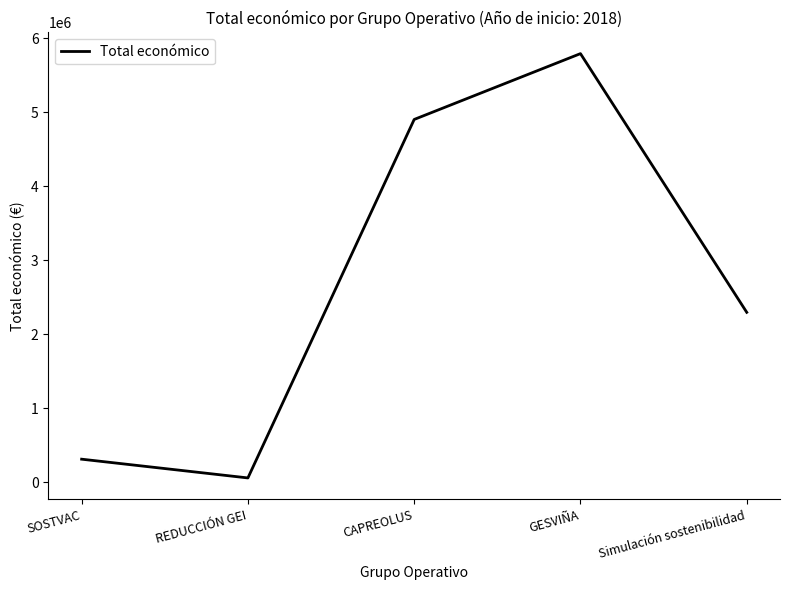

Reading left to right, what are all the values shown in this chart?

311553	58130	4902645	5792221	2296067